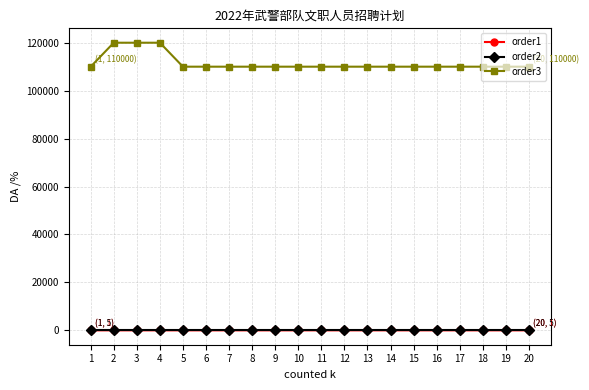

What is the total value across all series at 10?

110006